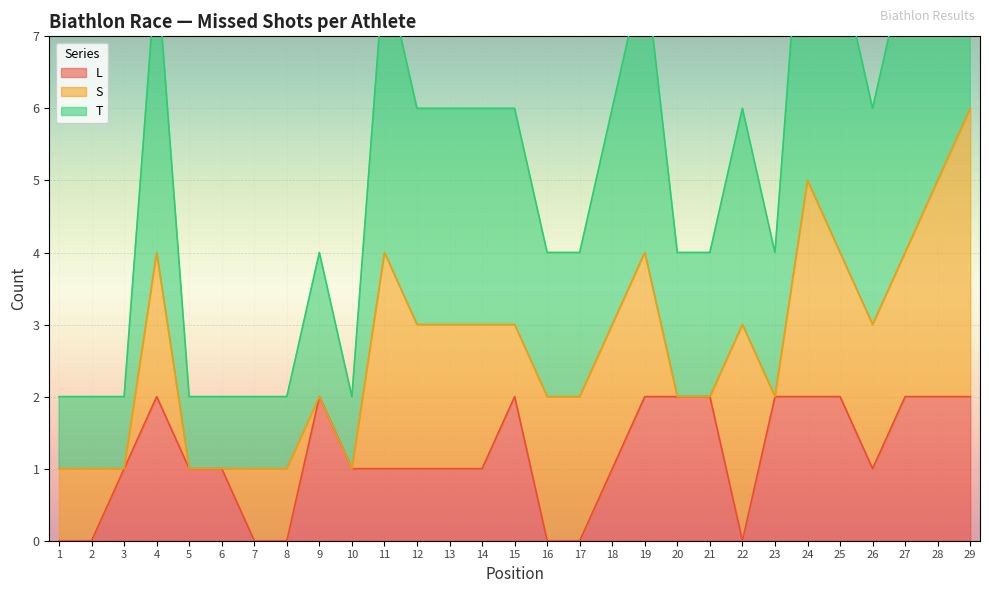

True or false: T has a value of 3 at 22.

True